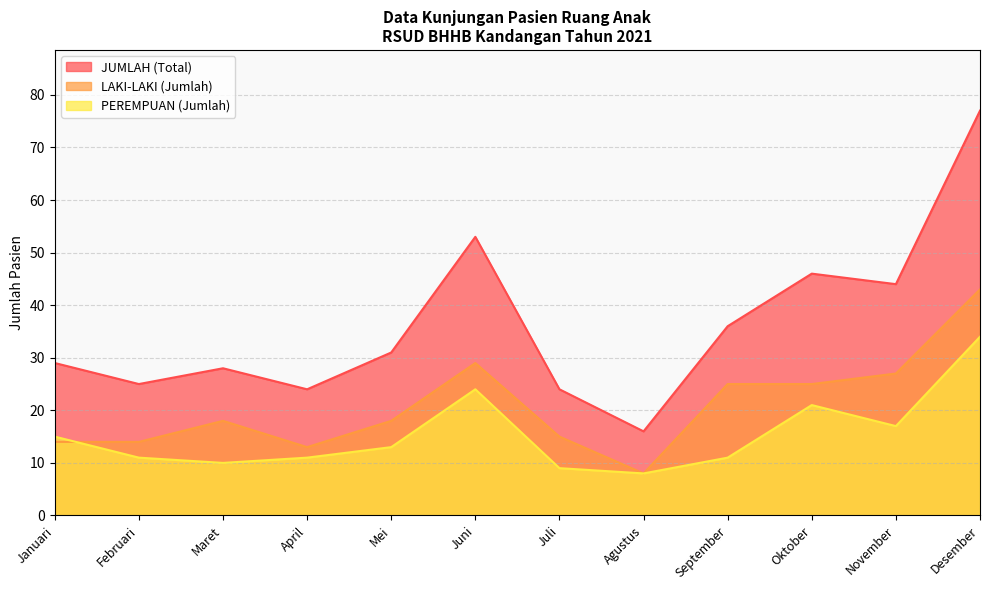

True or false: JUMLAH (Total) and PEREMPUAN (Jumlah) intersect in this chart.

False